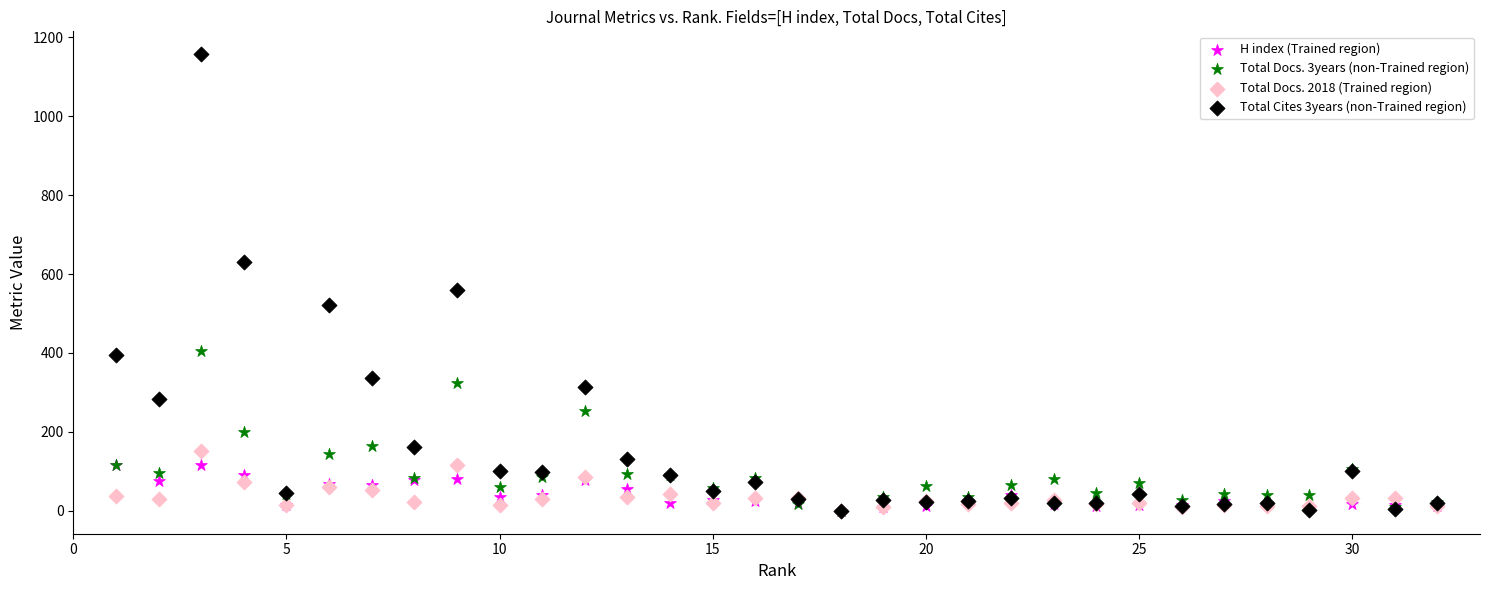

Across all series, what Y value is closest to 578?

560